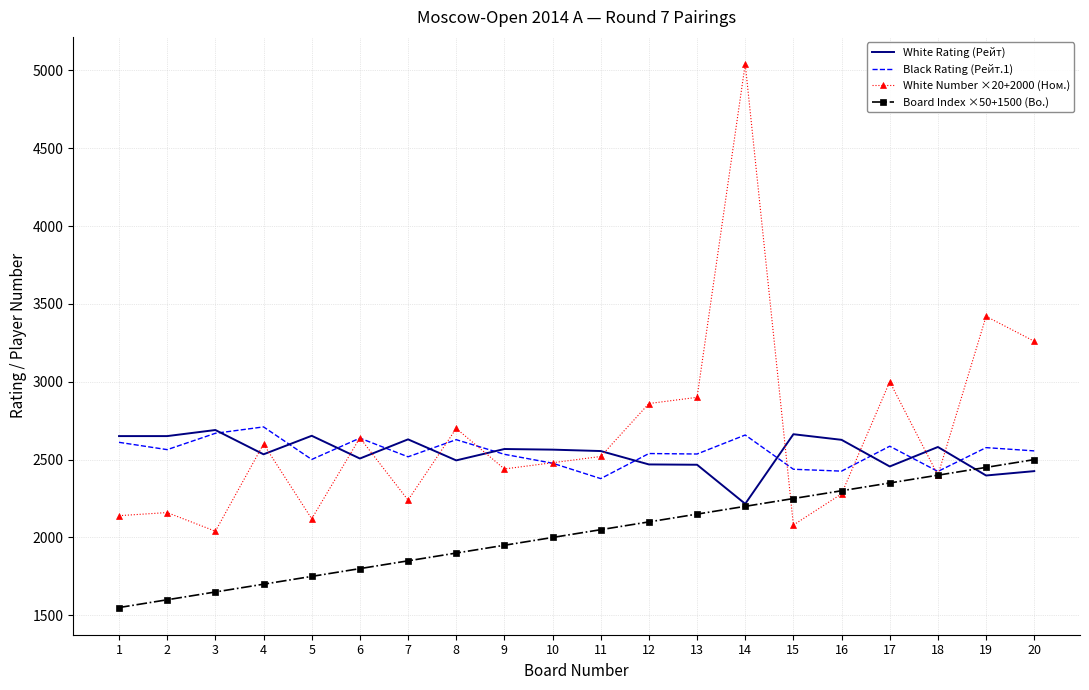

What is the sum of the White Number ×20+2000 (Ном.) values at 9 and 11?

4960